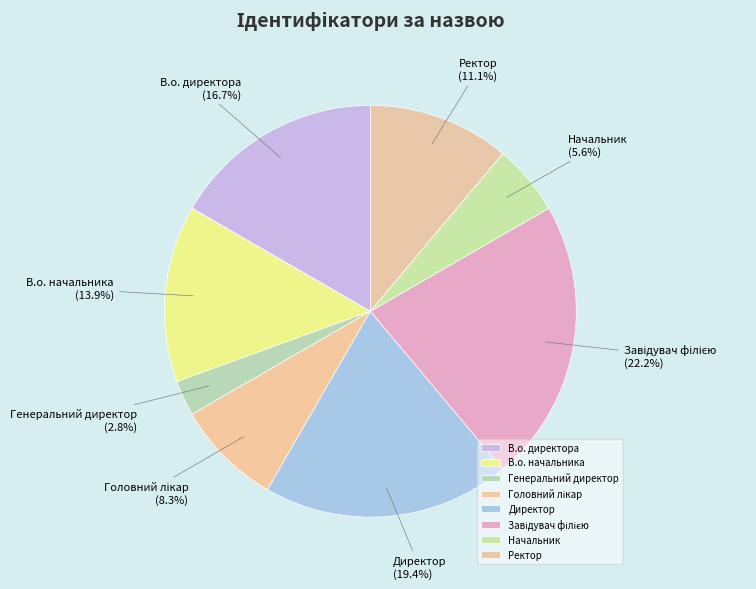

Is it true that Директор is 19% of the pie?

True